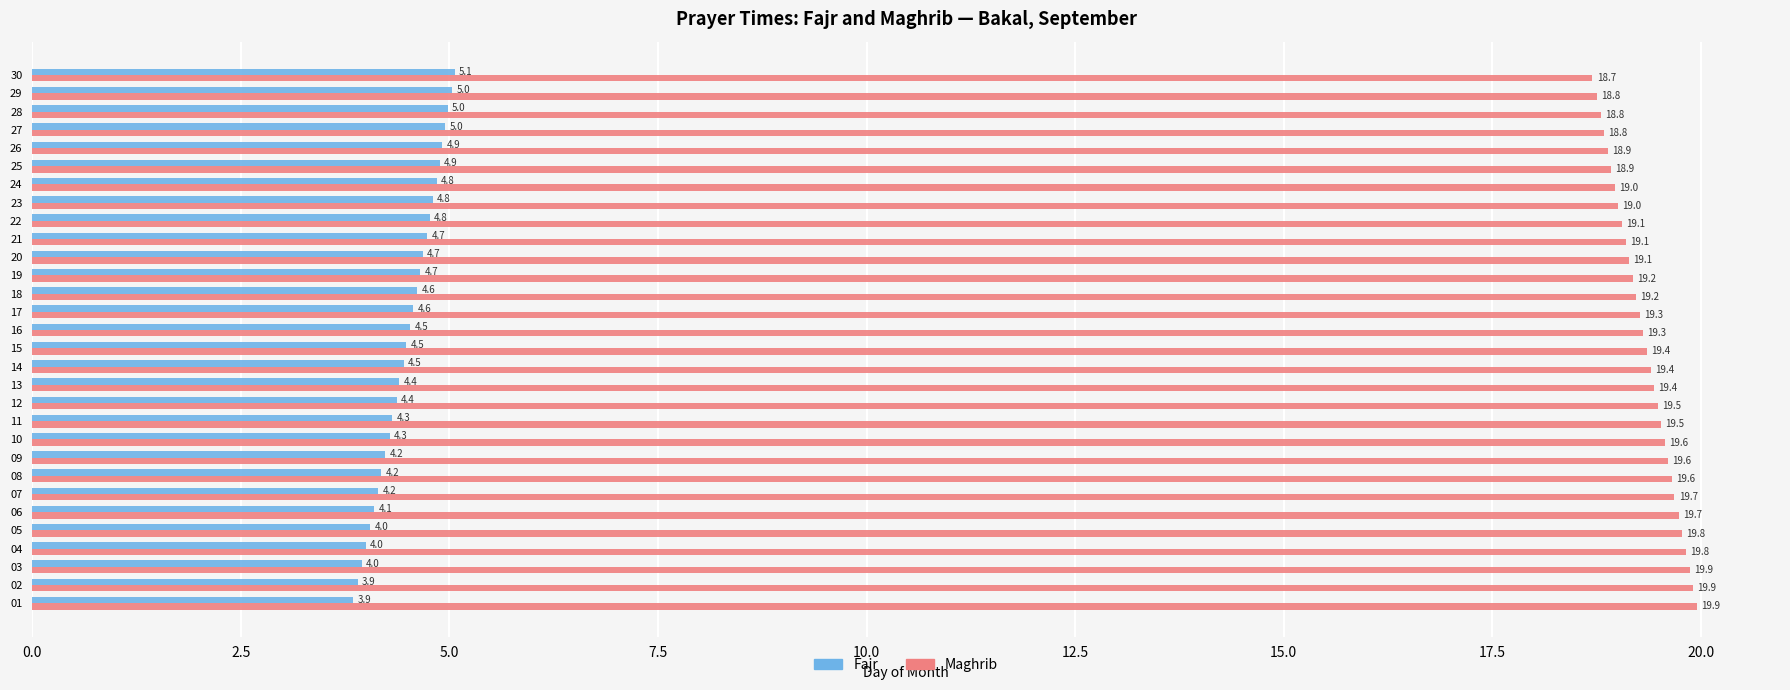

What are all the series names shown in the legend?

Fajr, Maghrib